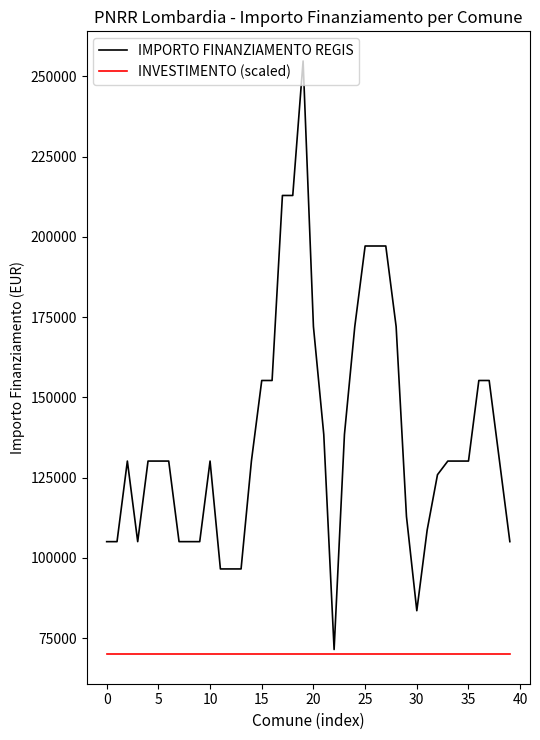

What is the highest value of the IMPORTO FINANZIAMENTO REGIS series?

254775.3